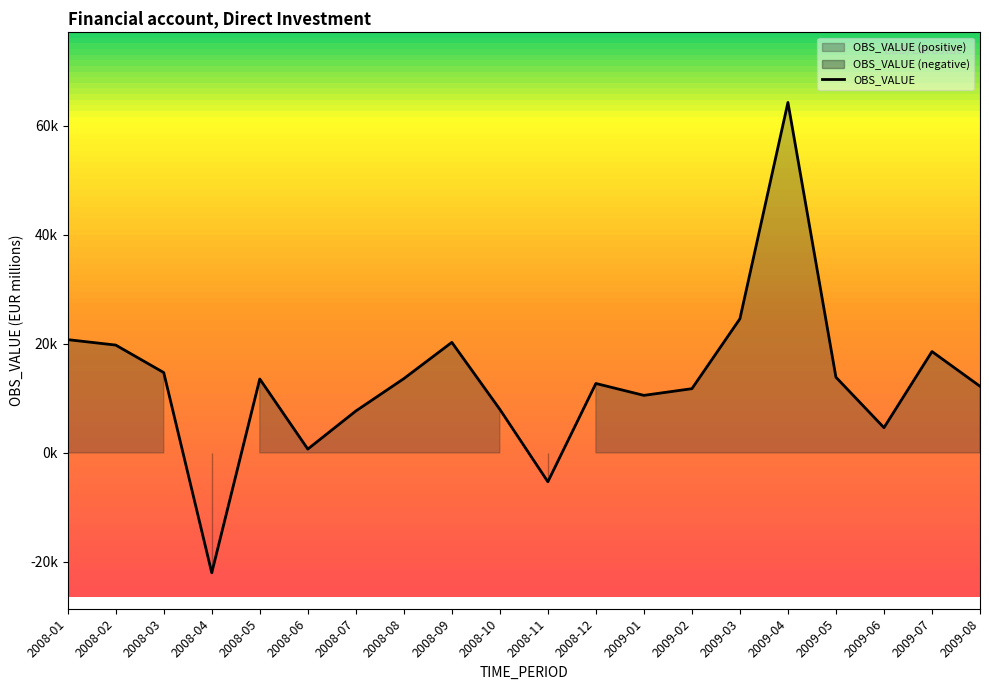

What is the approximate value at 2008-04?

-21988.9